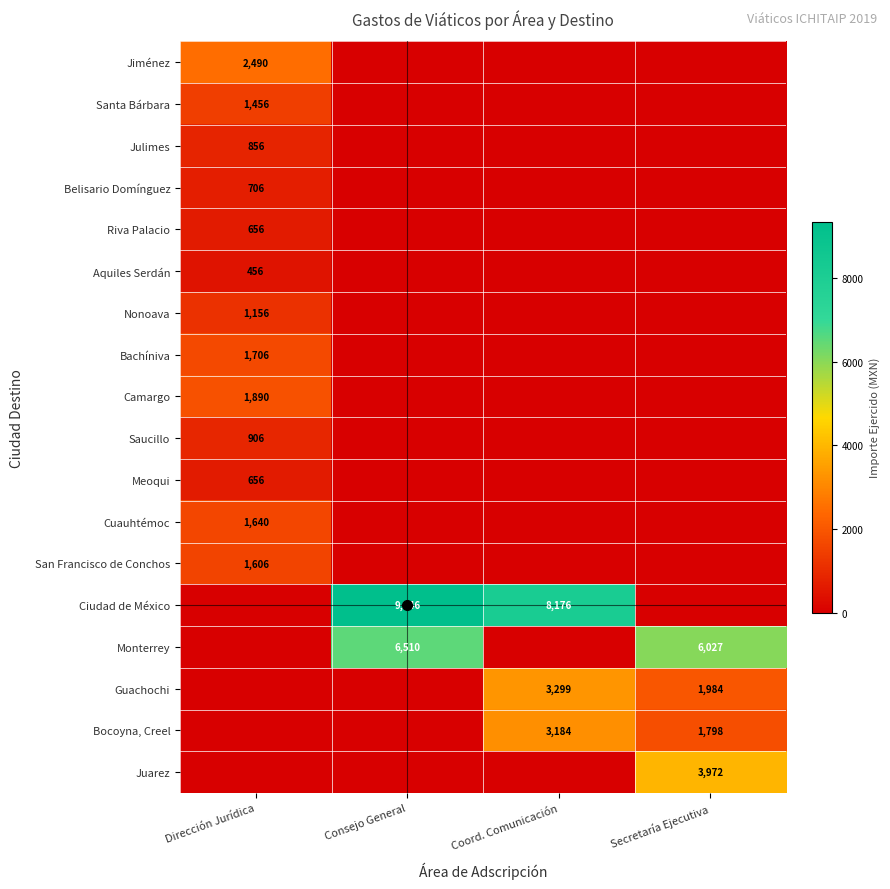

Which category has the highest value across all series?

Consejo General